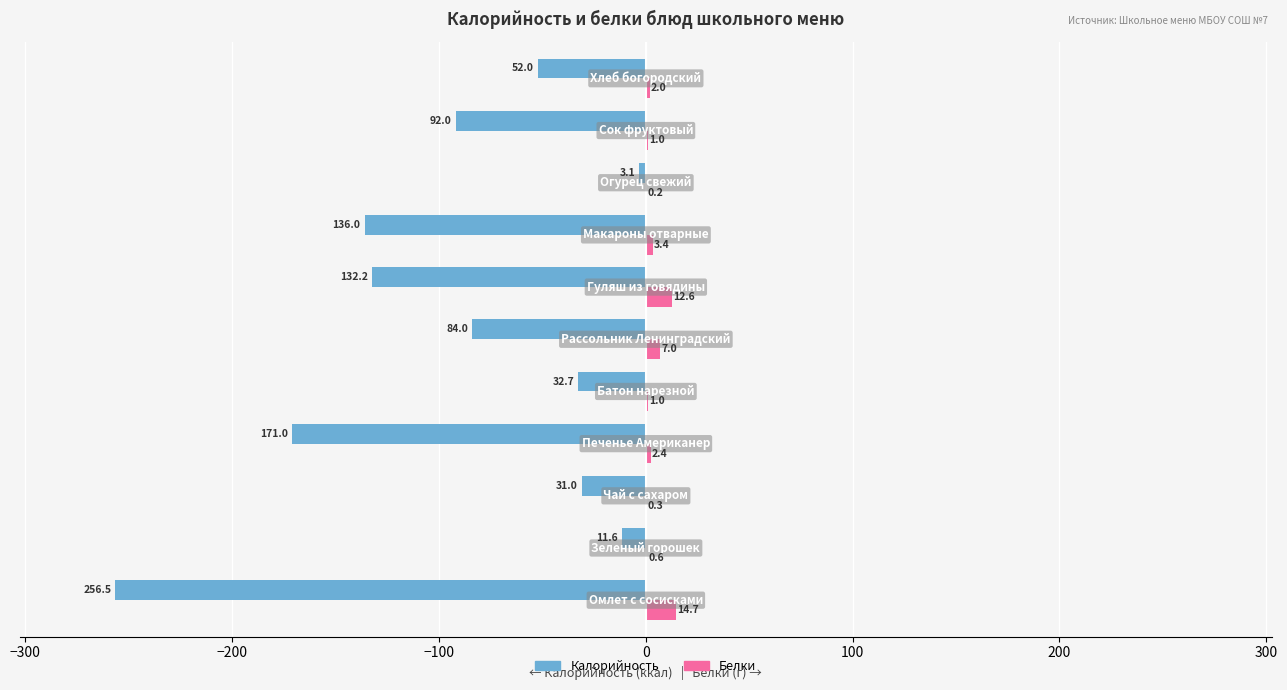

What is the greatest value displayed?

14.7